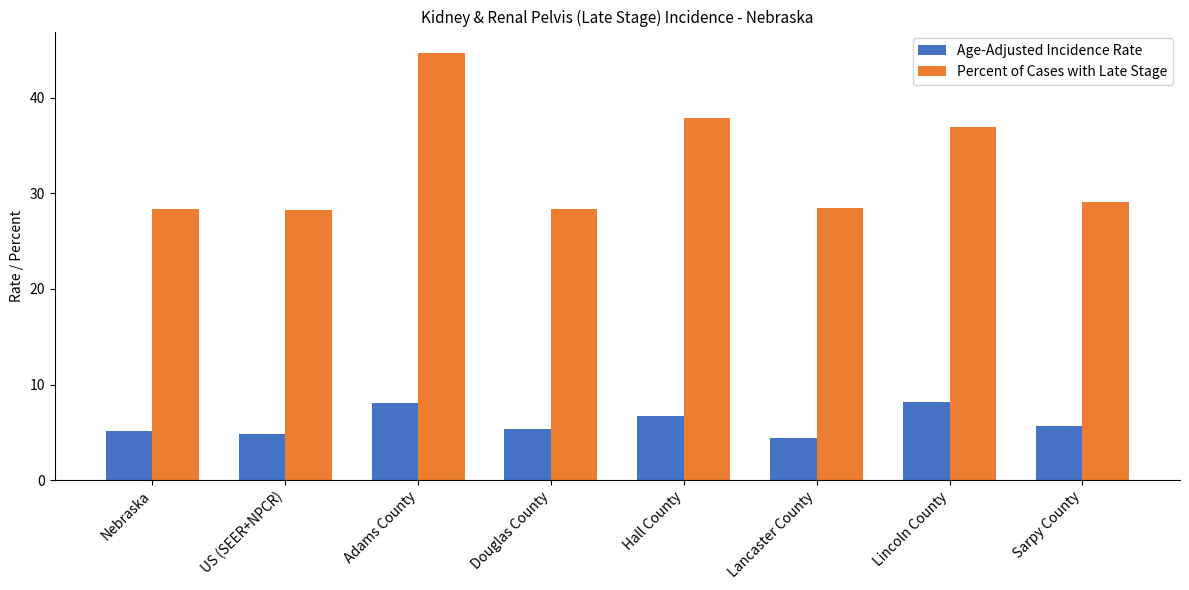

What is the spread (max minus min) of values at Sarpy County?

23.4